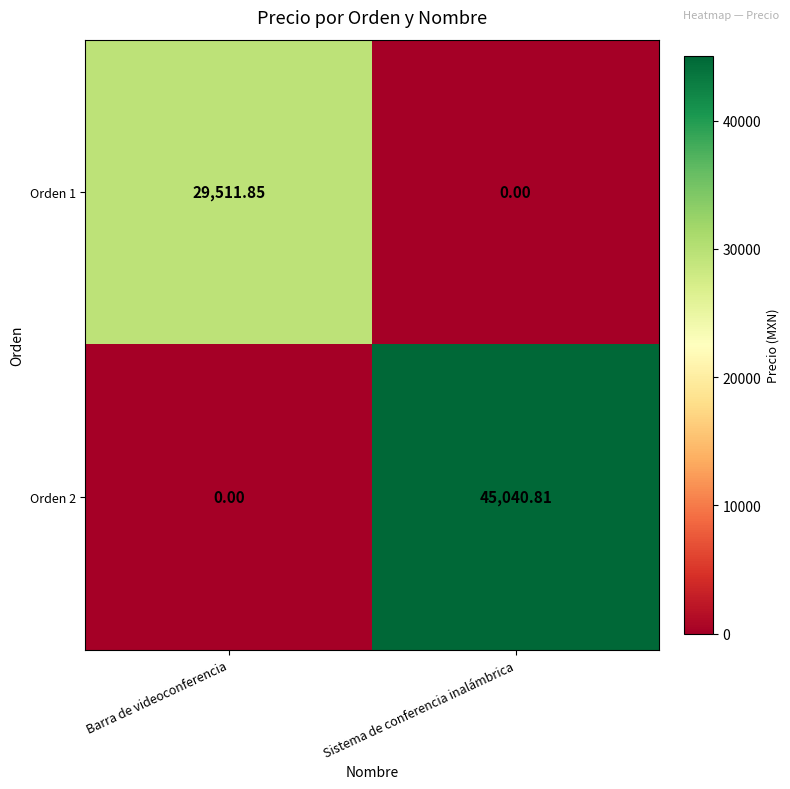

Count the number of categories in the chart.

2